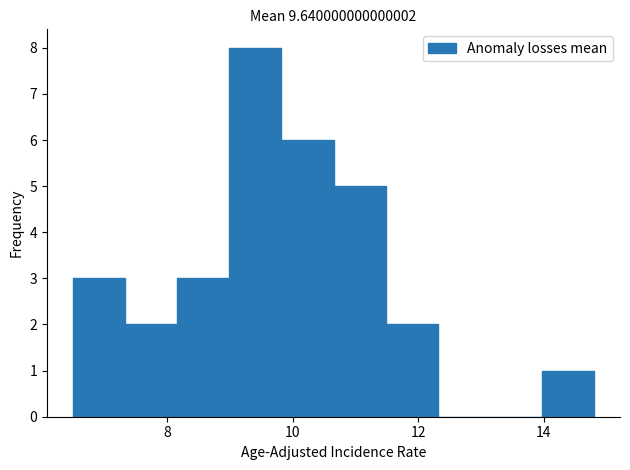

What is the height of the bar covering 8.2 to 9.0 on the x-axis? Neither the bar edges nor the heights are printed on the chart, so give them approximately, as read against the axes.

3